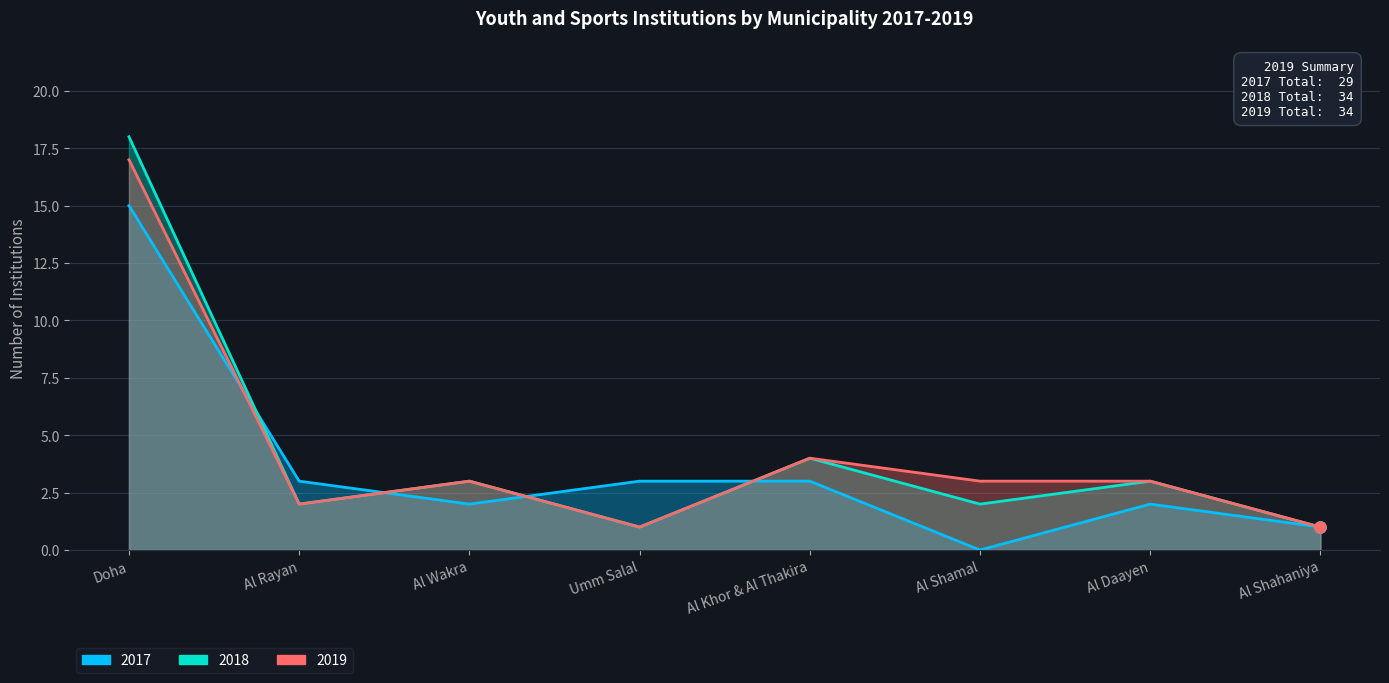

What position from the right is Al Shamal?

3